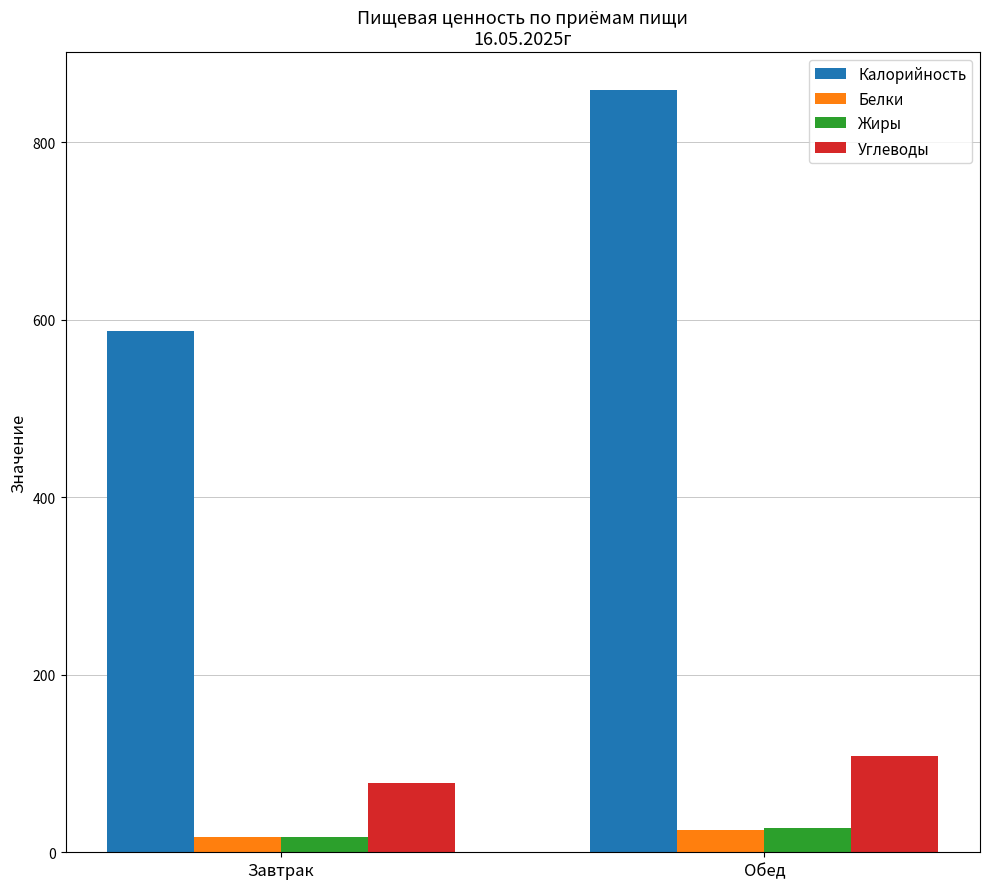

What is the value of the Калорийность bar at the 2nd from the left?

858.3